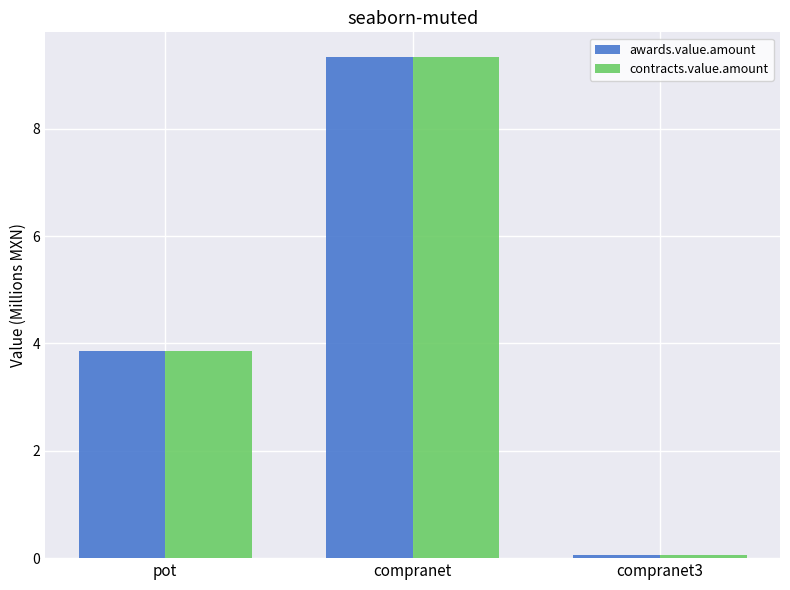

What position from the right is compranet?

2